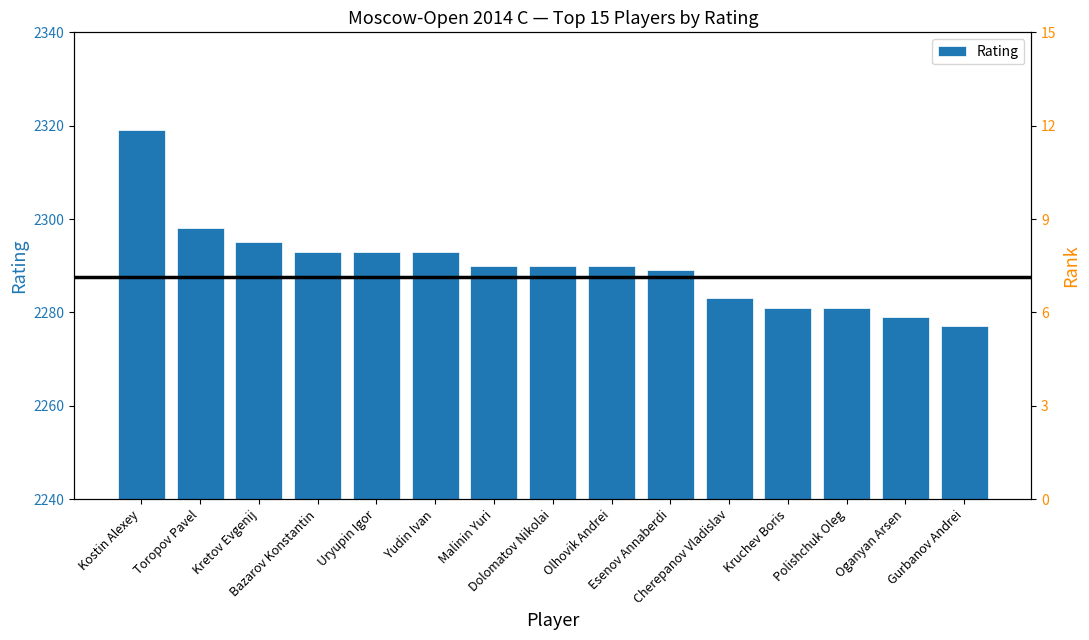

True or false: the data shows 847 at Esenov Annaberdi.

False